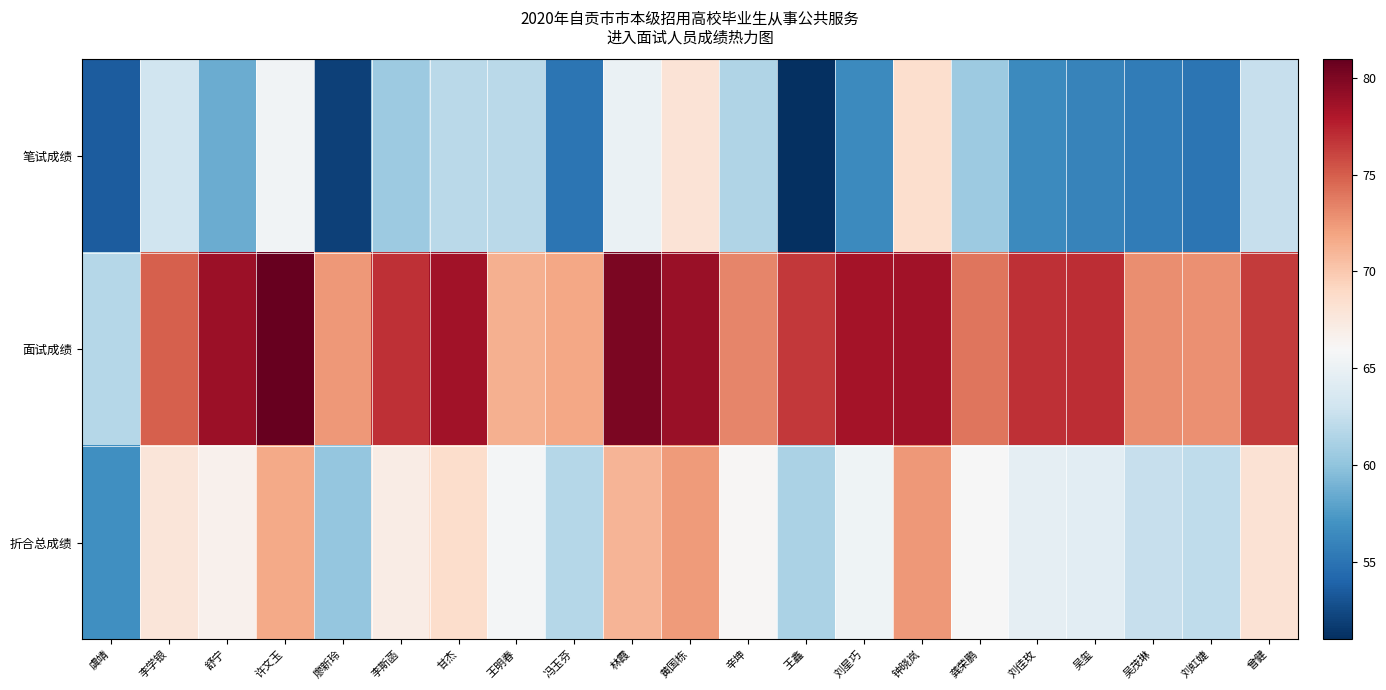

What is the smallest value displayed?

51.0